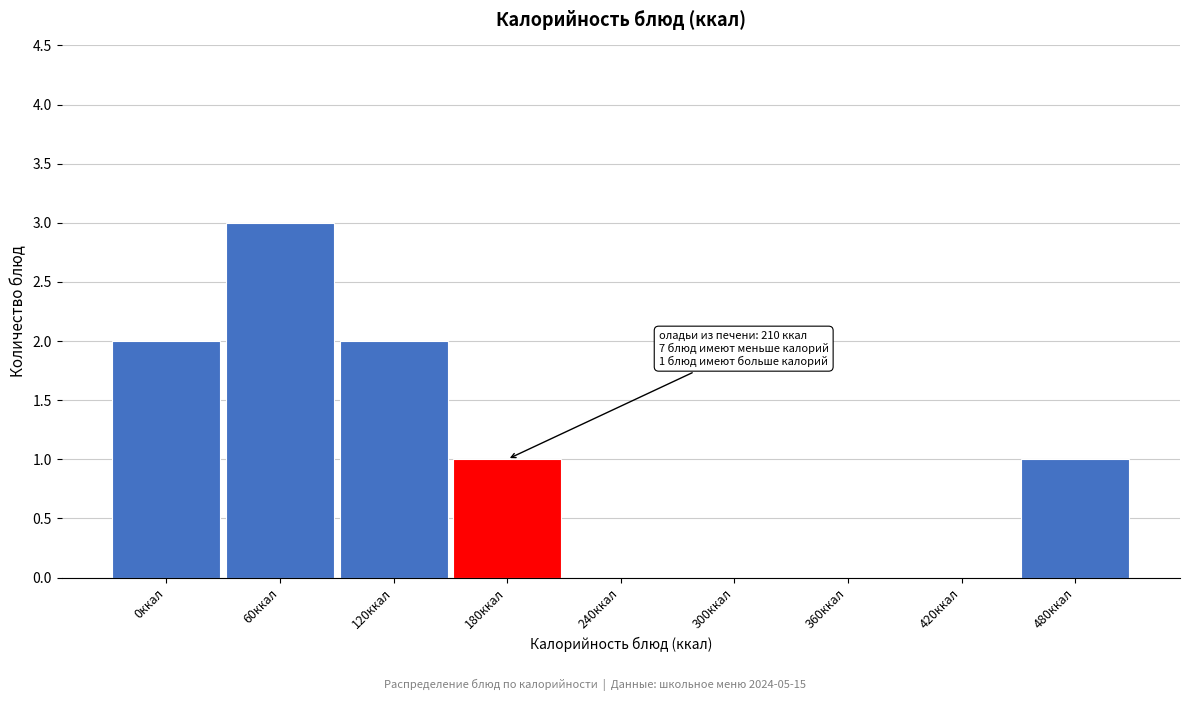

Reading left to right, extract all data points from this chart.

0ккал=2	60ккал=3	120ккал=2	180ккал=1	240ккал=0	300ккал=0	360ккал=0	420ккал=0	480ккал=1